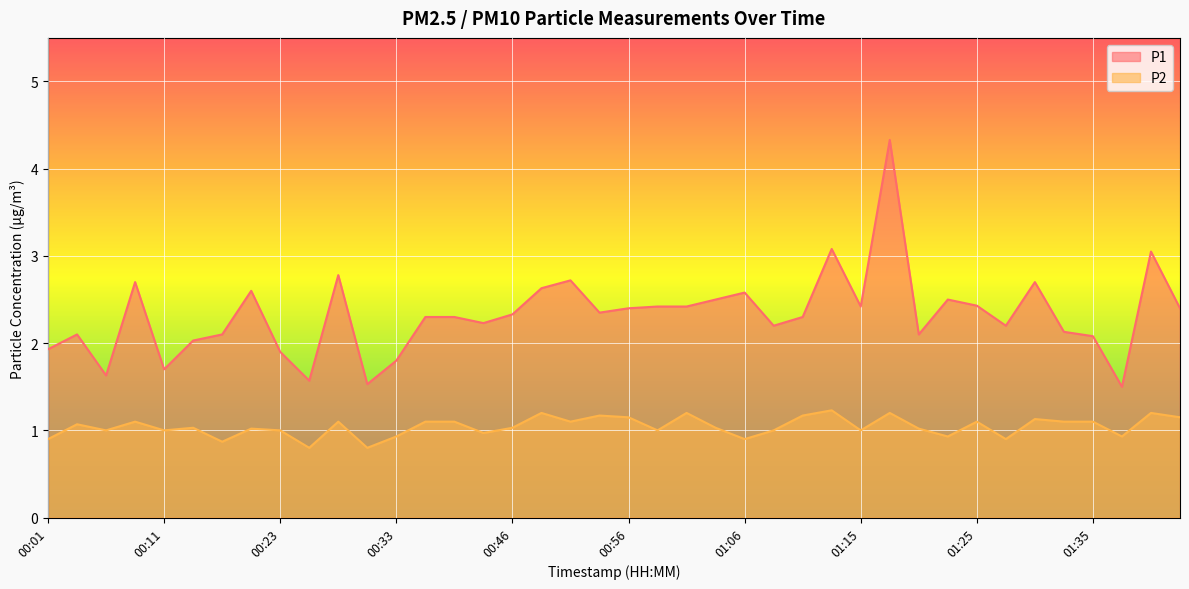

Count the number of data series in this chart.

2